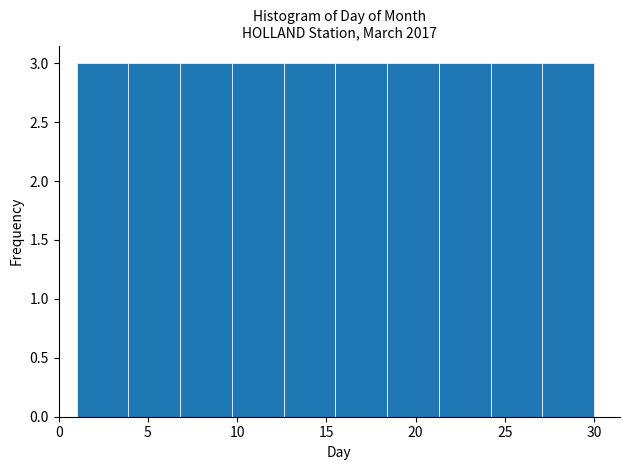

Reading left to right, transcribe this chart: for each bar, give the range it covers on the x-axis and its height. Neither the bar edges nor the heights are printed on the chart, so give them approximately, as read against the axes.

1.0 to 3.9: 3
3.9 to 6.8: 3
6.8 to 9.7: 3
9.7 to 12.6: 3
12.6 to 15.5: 3
15.5 to 18.4: 3
18.4 to 21.3: 3
21.3 to 24.2: 3
24.2 to 27.1: 3
27.1 to 30.0: 3